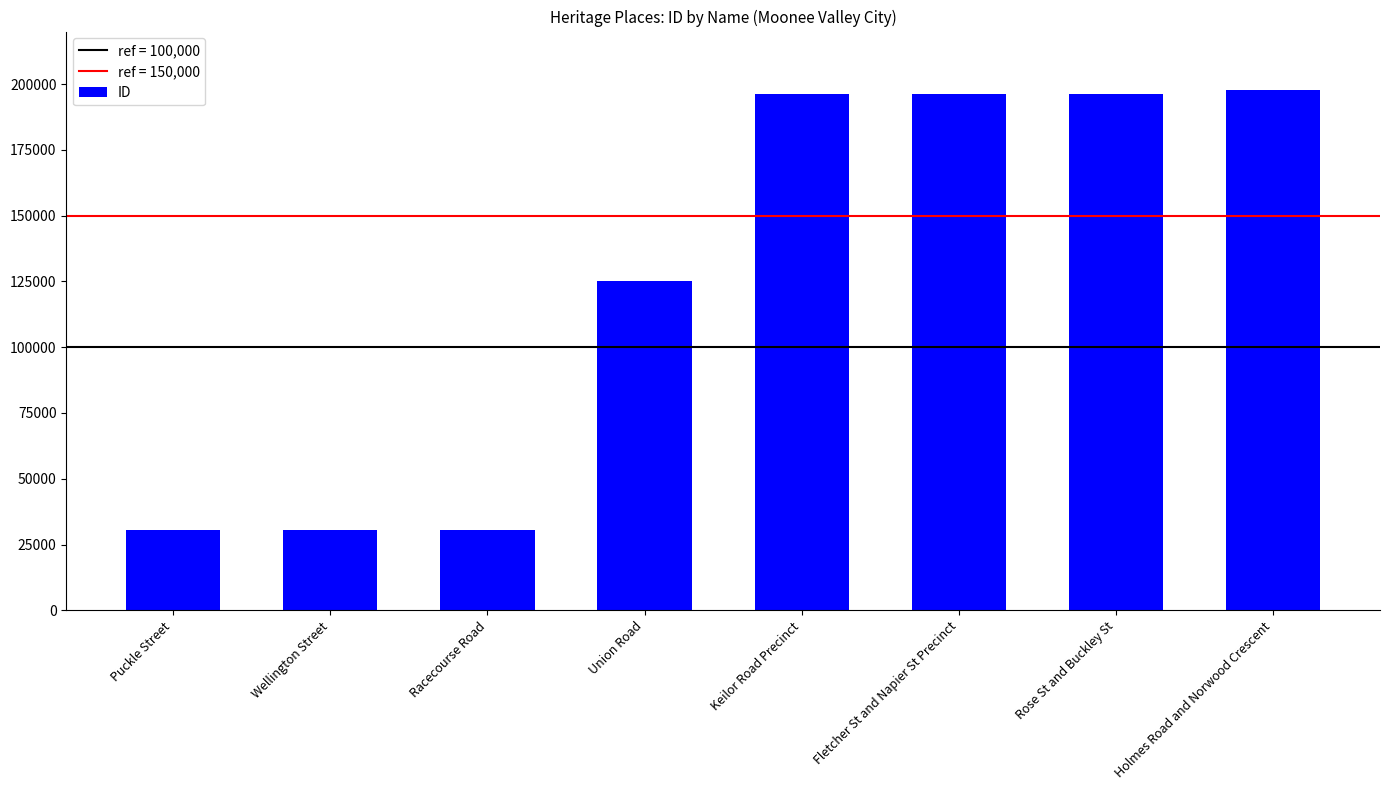

What is the maximum value shown in the chart?

197593